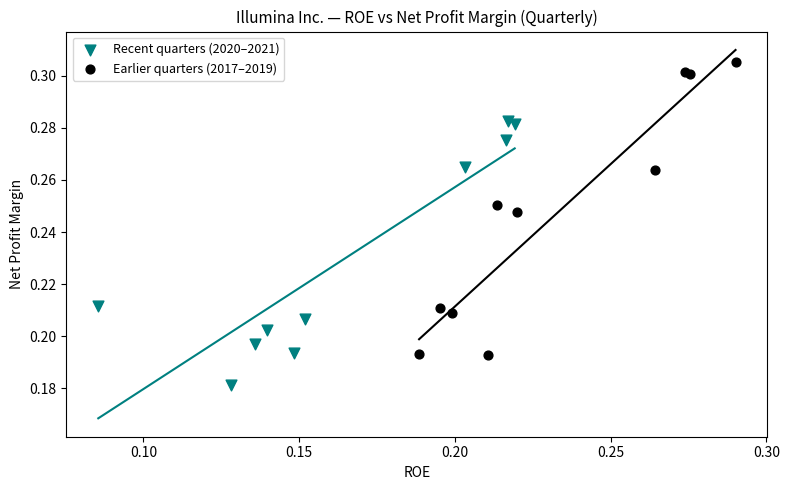

Which series reaches the maximum Y coordinate?

Earlier quarters (2017–2019)